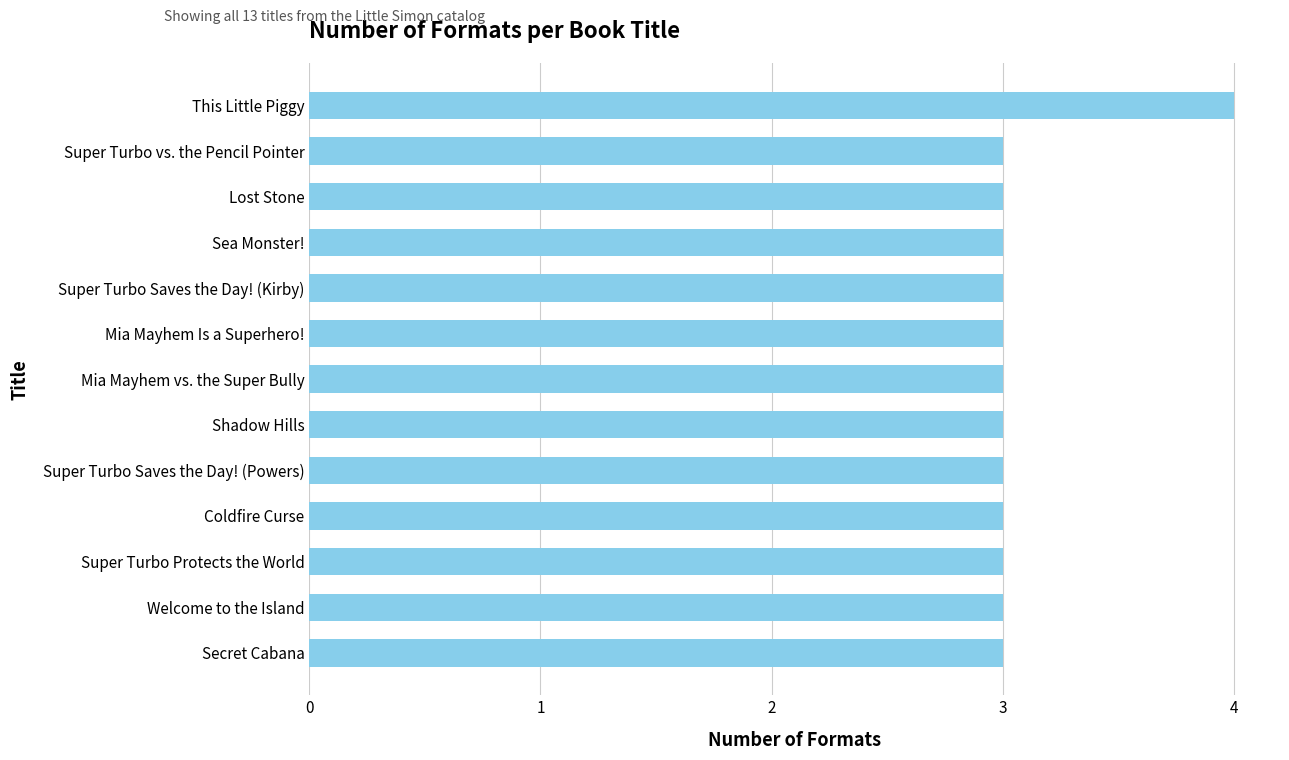

What is the minimum value shown in the chart?

3